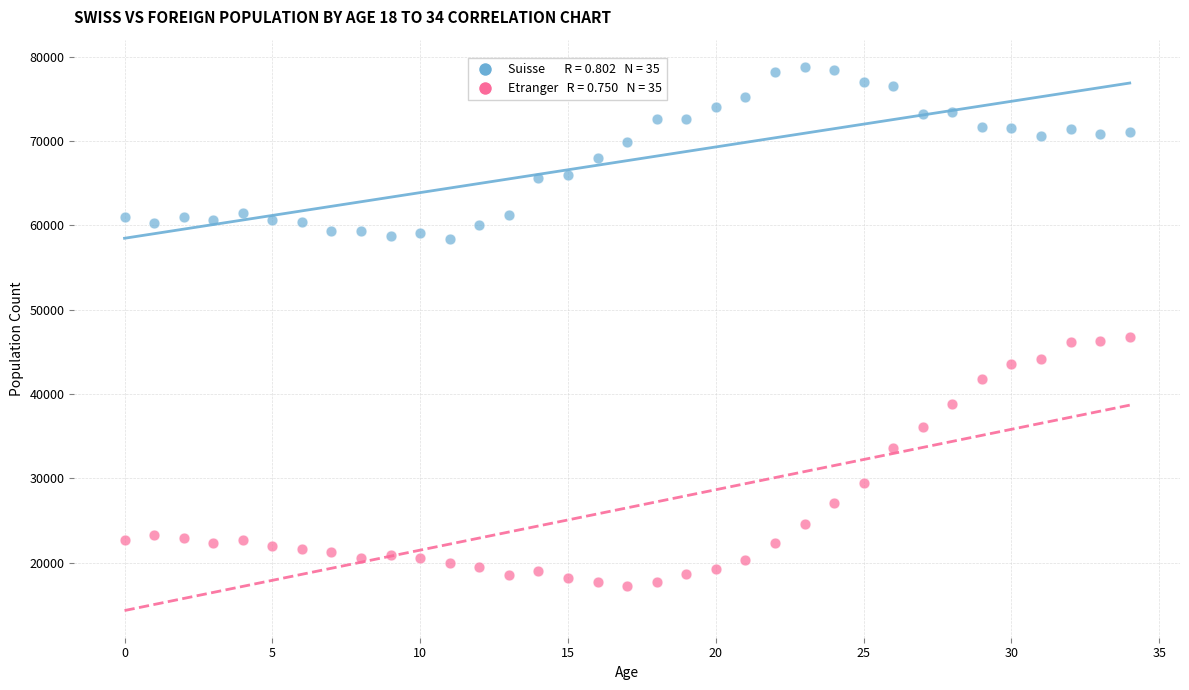

Across all data points, what is the range of Y values (max minus min)?

61502